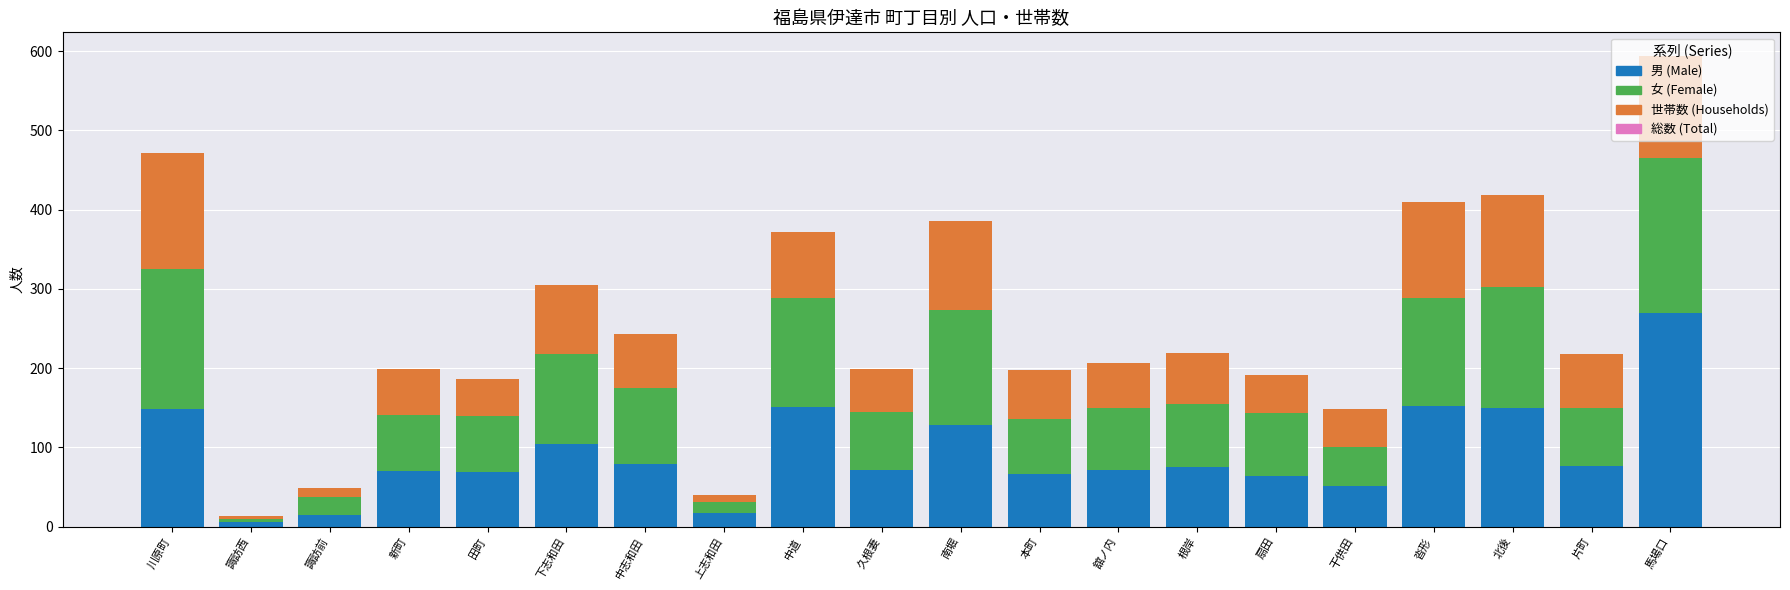

At which category is the sum across all series the highest?

馬場口